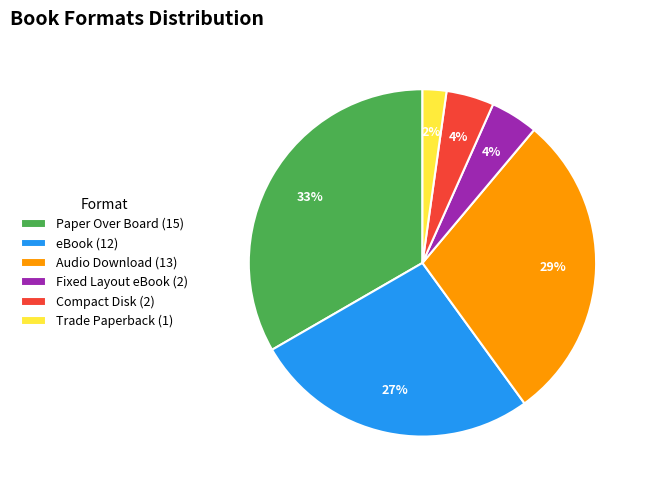

What percentage is the Audio Download slice, to the nearest percent?

29%